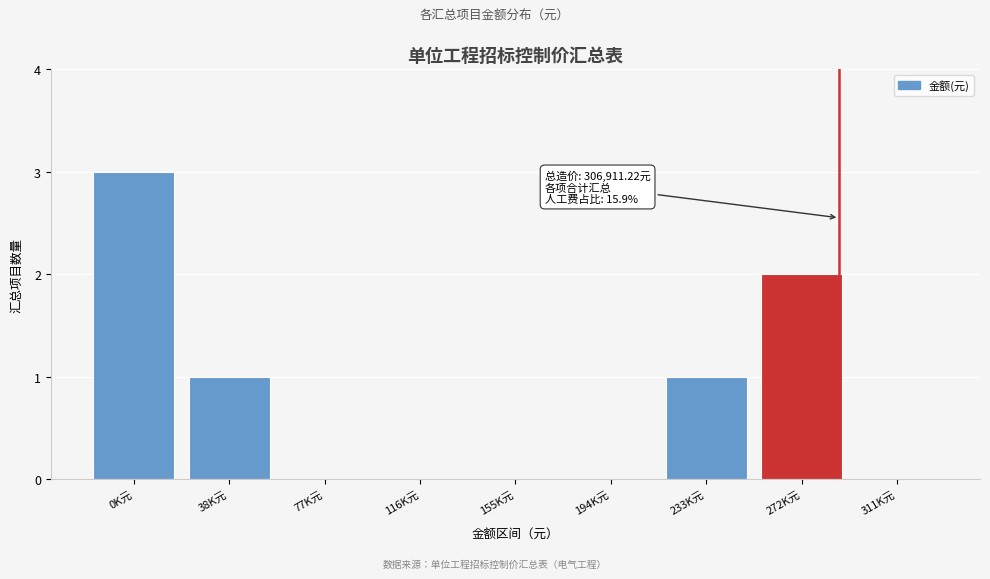

Reading left to right, what are all the values shown in this chart?

0K元=3	38K元=1	77K元=0	116K元=0	155K元=0	194K元=0	233K元=1	272K元=2	311K元=0